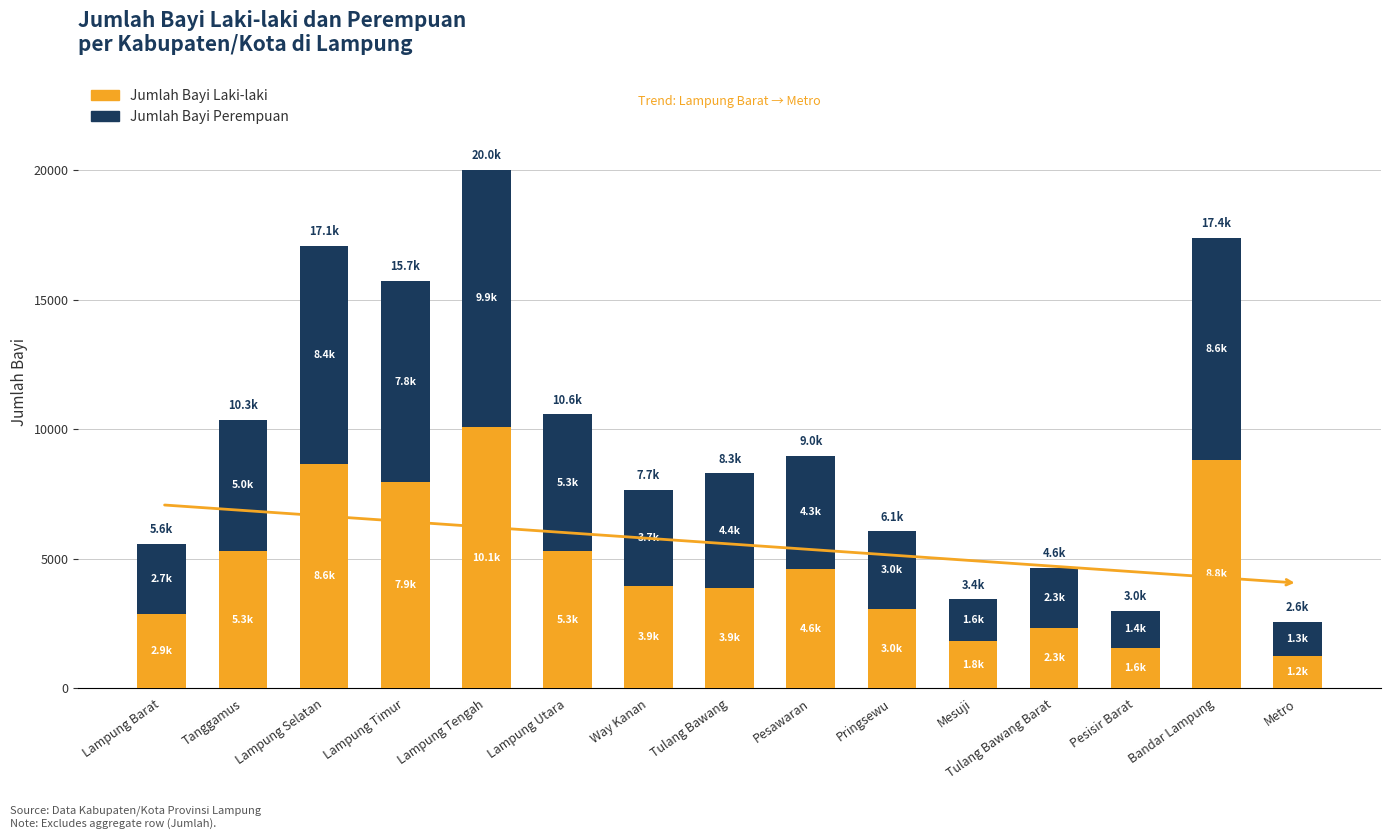

What is the total value across all series at Tanggamus?

10347